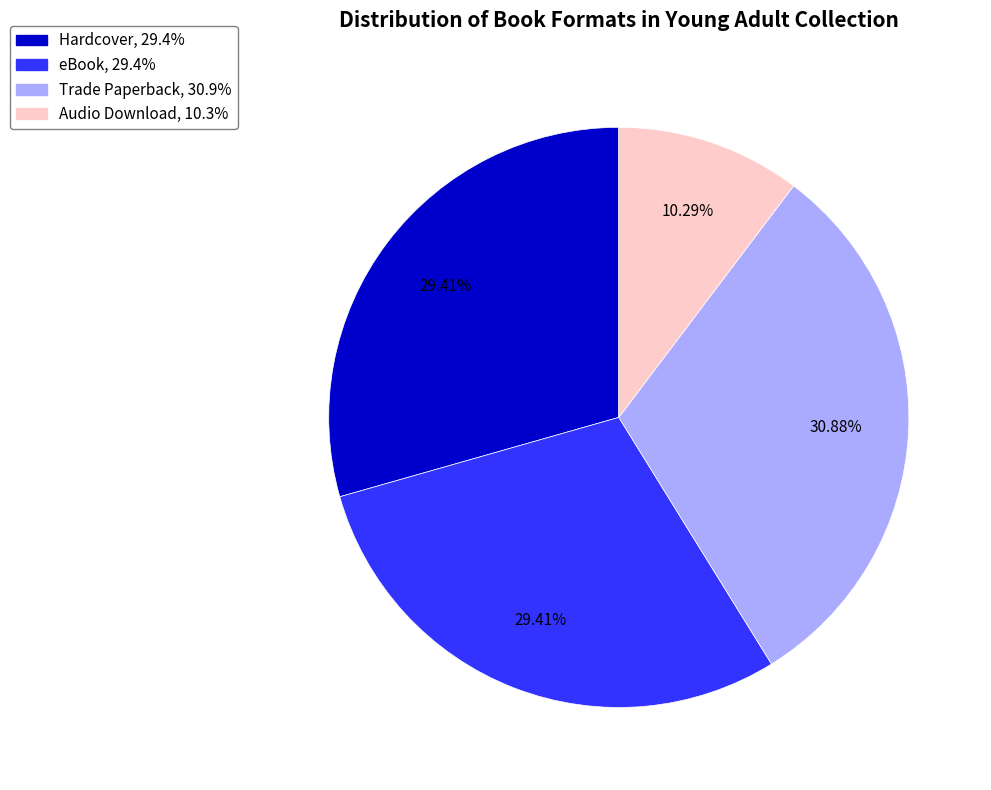

Is there a majority slice in this chart?

No